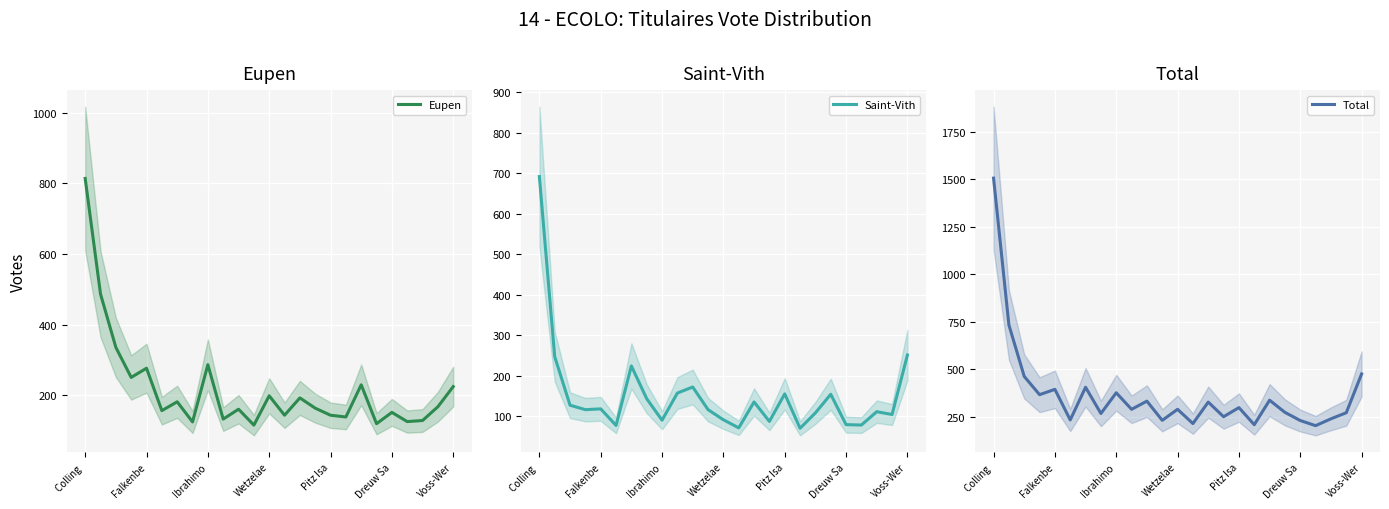

What is the maximum value for Eupen?

814